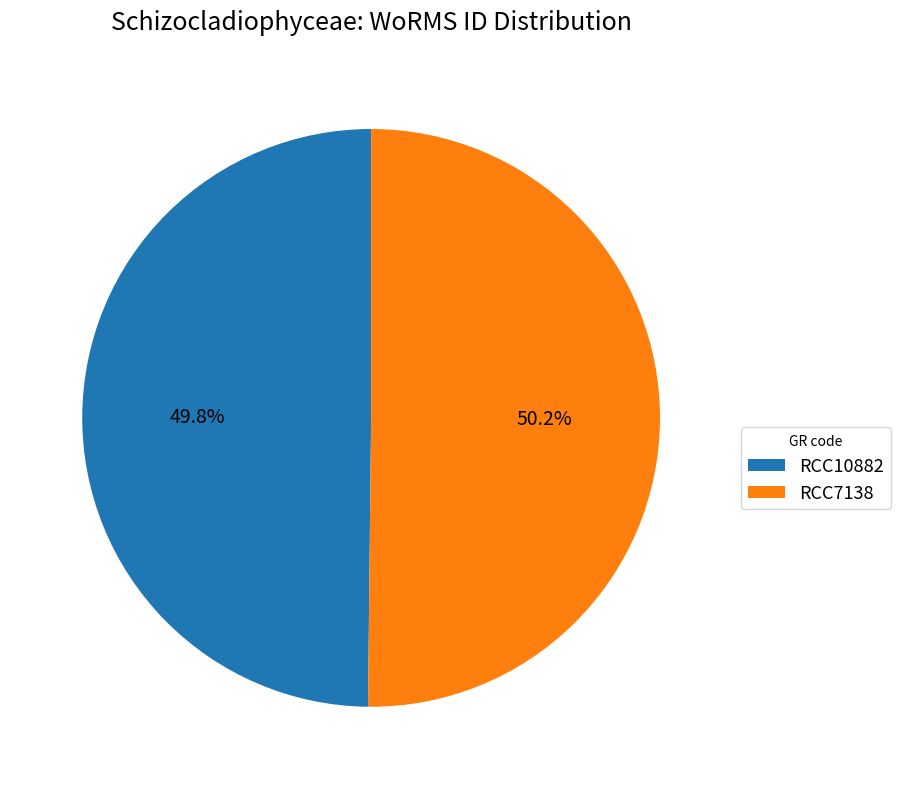

What is the ratio of the value at RCC10882 to the value at RCC7138?

1.0